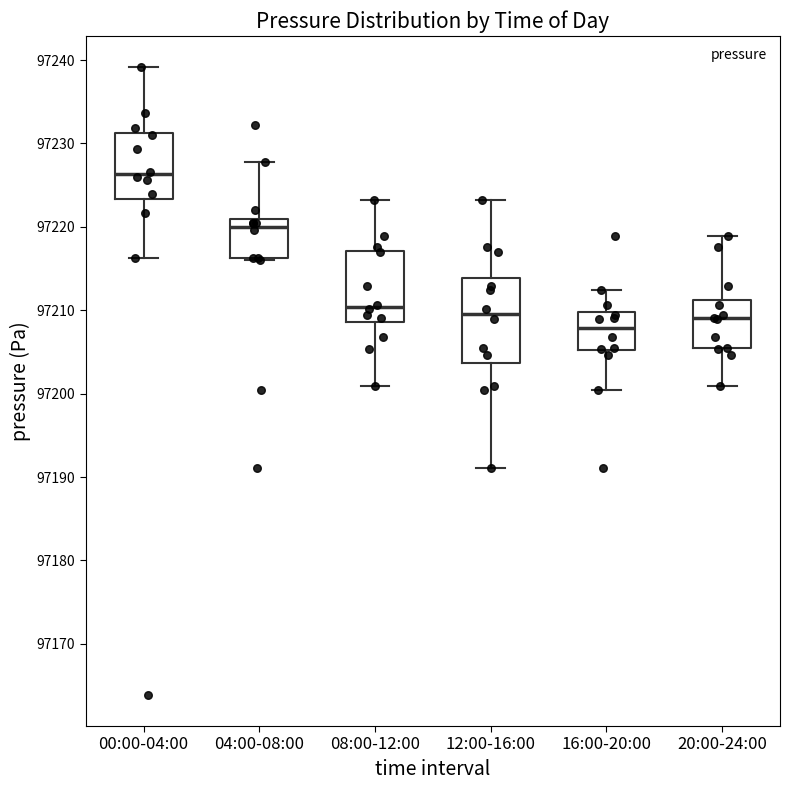

Which box has the highest median line?

00:00-04:00